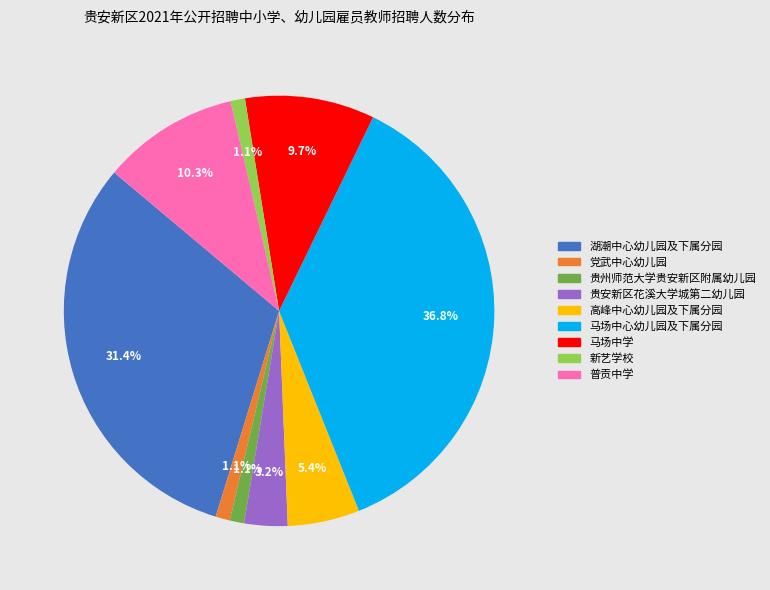

Does 贵州师范大学贵安新区附属幼儿园 account for over 50% of the chart?

No